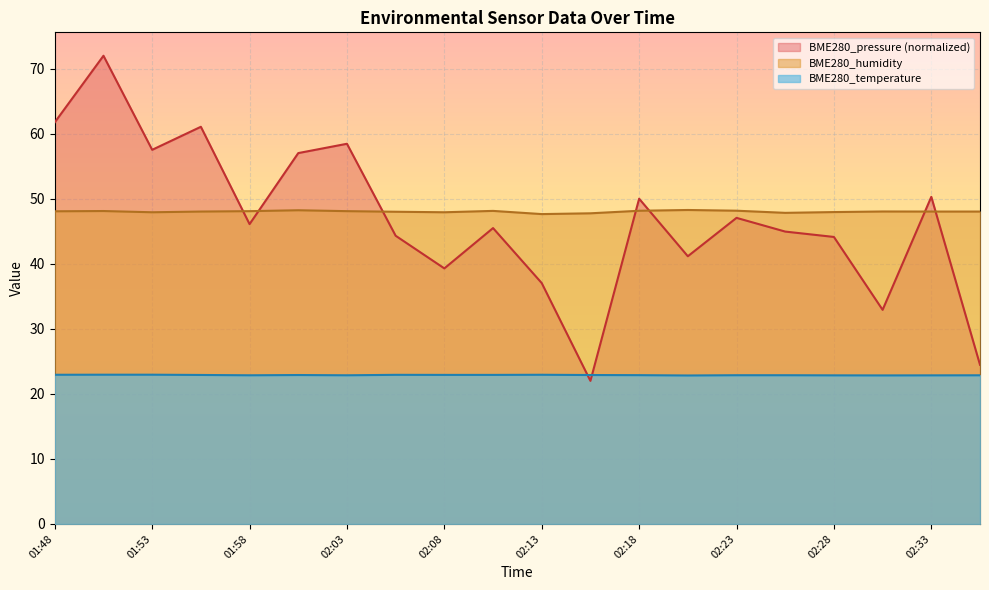

Reading left to right, what are all the values shown in this chart?

BME280_temperature: 01:48=22.9	01:50=22.9	01:53=22.9	01:55=22.9	01:58=22.9	02:00=22.9	02:03=22.9	02:05=22.9	02:08=22.9	02:10=22.9	02:13=22.9	02:15=22.9	02:18=22.9	02:20=22.8	02:23=22.9	02:25=22.9	02:28=22.9	02:30=22.8	02:33=22.9	02:35=22.9
BME280_humidity: 01:48=48.1	01:50=48.1	01:53=47.9	01:55=48.0	01:58=48.1	02:00=48.2	02:03=48.1	02:05=48.0	02:08=47.9	02:10=48.1	02:13=47.6	02:15=47.8	02:18=48.2	02:20=48.3	02:23=48.2	02:25=47.8	02:28=48.0	02:30=48.0	02:33=48.0	02:35=48.0
BME280_pressure: 01:48=61.8	01:50=72.0	01:53=57.5	01:55=61.1	01:58=46.1	02:00=57.0	02:03=58.5	02:05=44.3	02:08=39.3	02:10=45.5	02:13=37.0	02:15=22.0	02:18=50.0	02:20=41.2	02:23=47.1	02:25=45.0	02:28=44.1	02:30=32.9	02:33=50.3	02:35=24.5